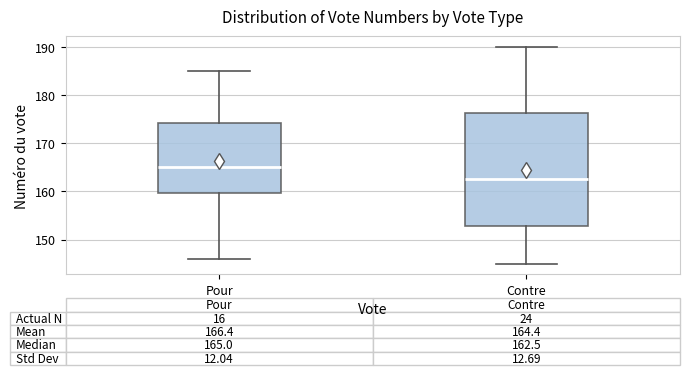

Which box is the tallest, from its lower edge to its upper edge?

Contre